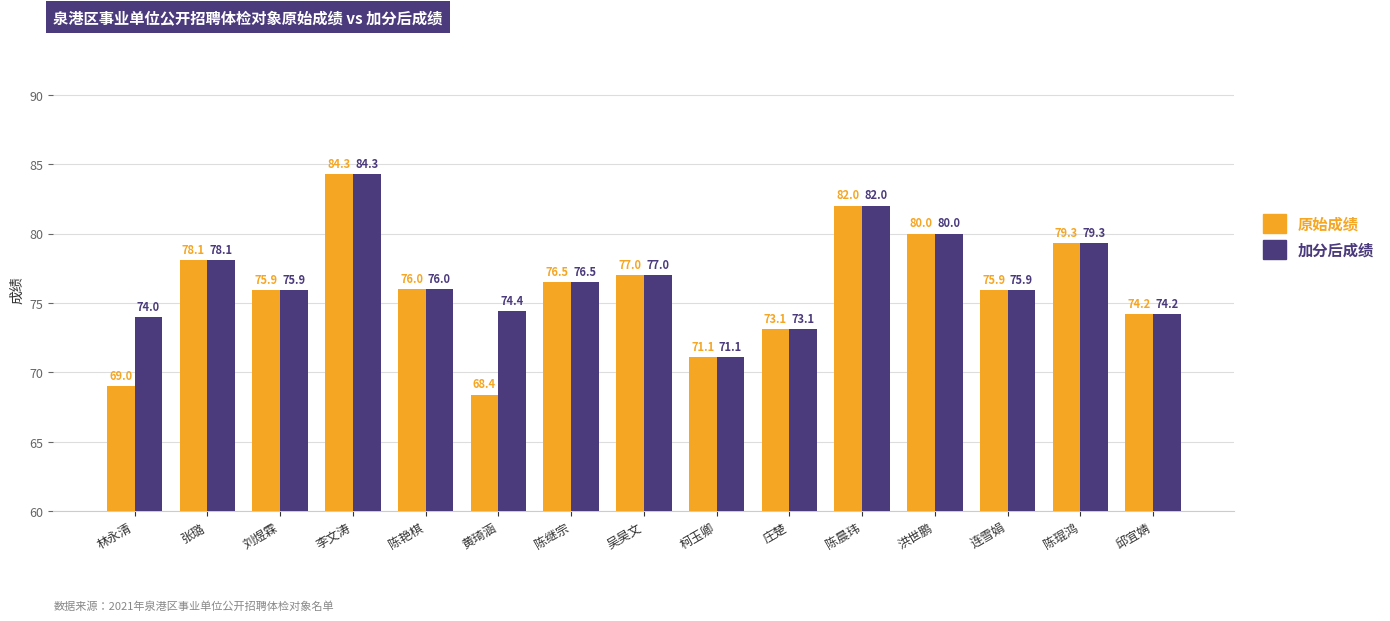

What value does the 原始成绩 series have at 林永清?

69.0